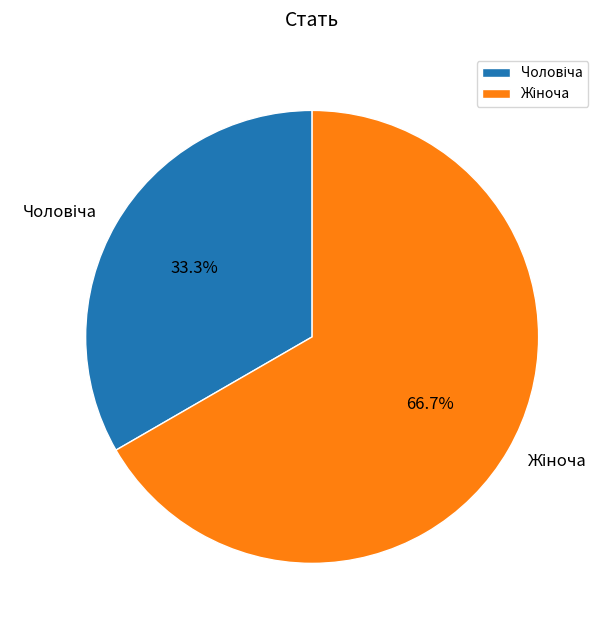

Does any single category account for the majority?

Yes